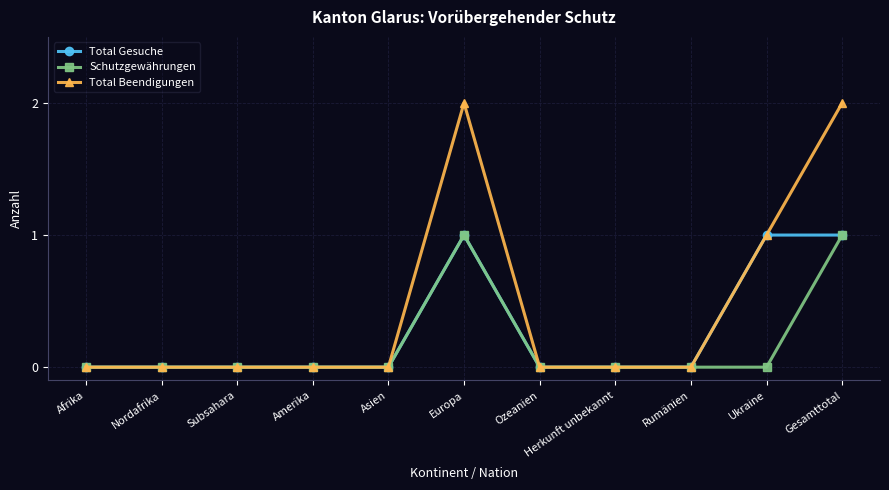

Is it true that Schutzgewährungen equals 0 at Subsahara?

True